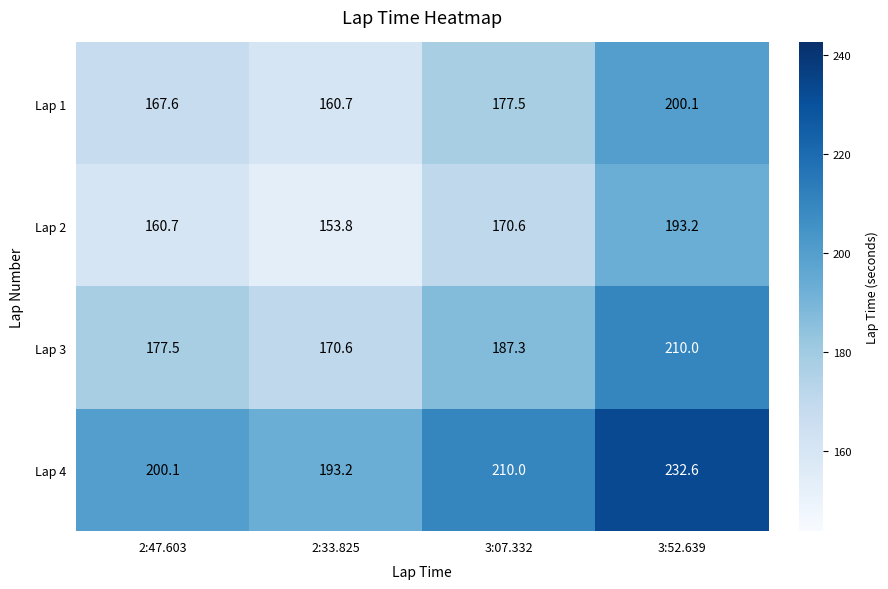

At how many categories does at least one series exceed 184?

4